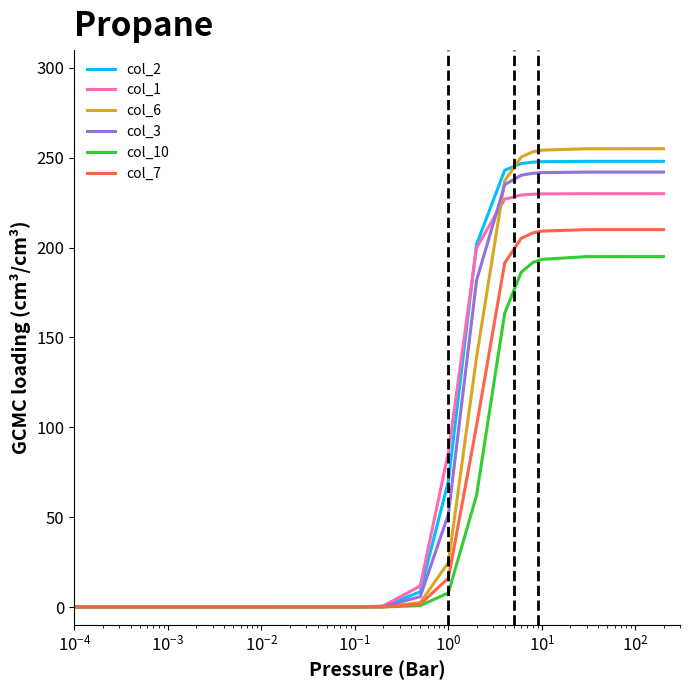

Which series has the largest total across all categories?

col_2